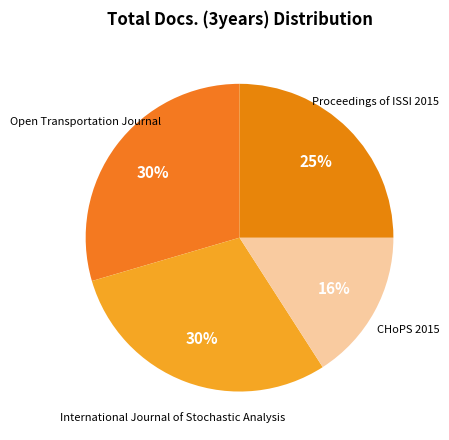

How many slices are in this pie chart?

4